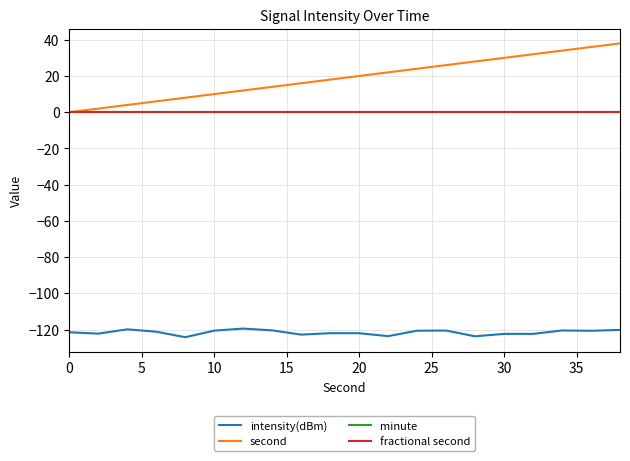

Does the chart have visible grid lines?

Yes